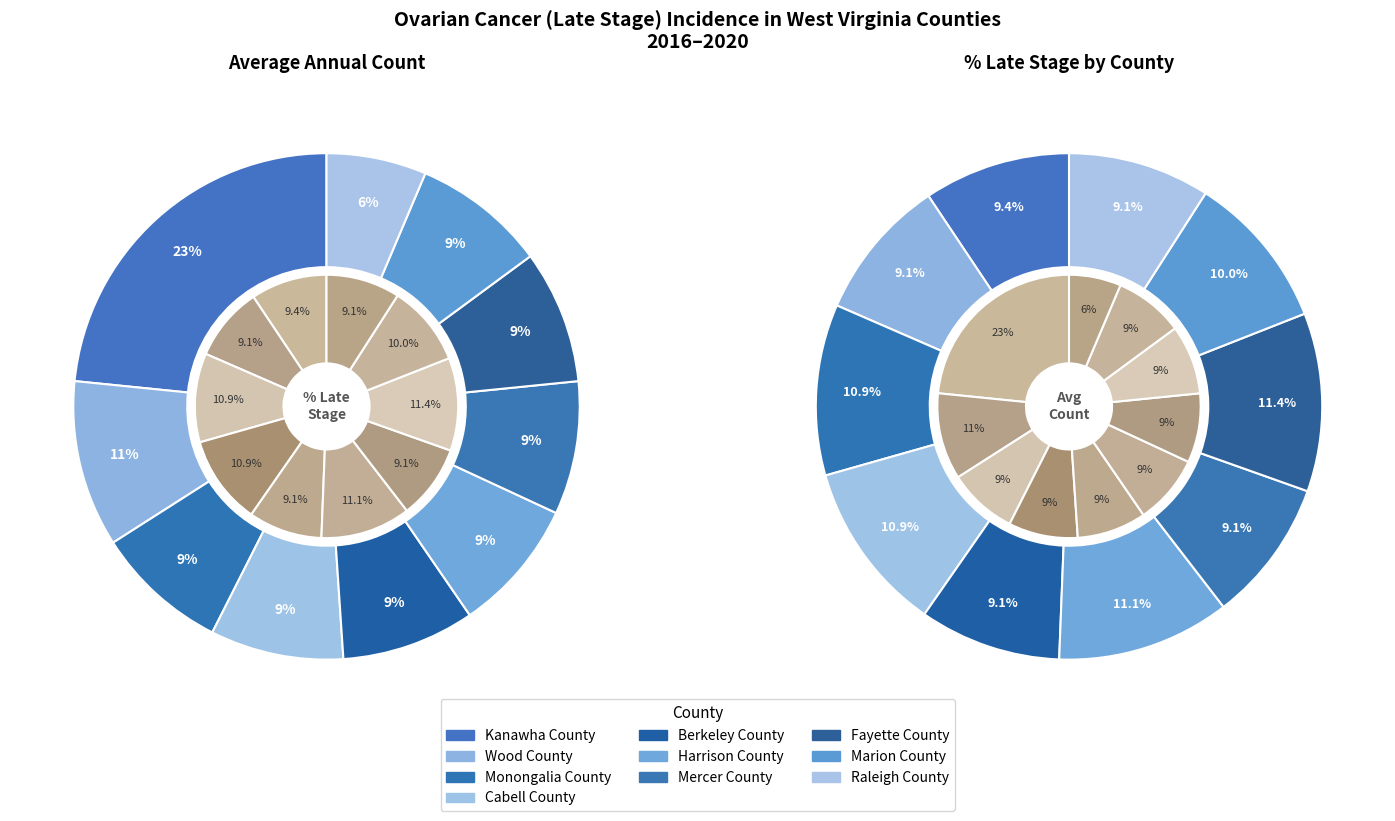

Which slice is the largest?

Kanawha County